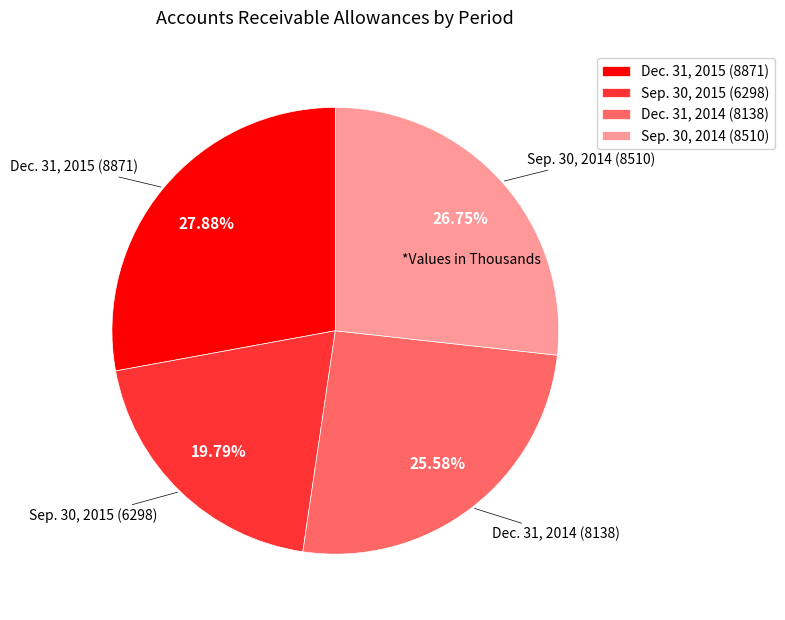

To the nearest percent, what is the average slice percentage?

25%